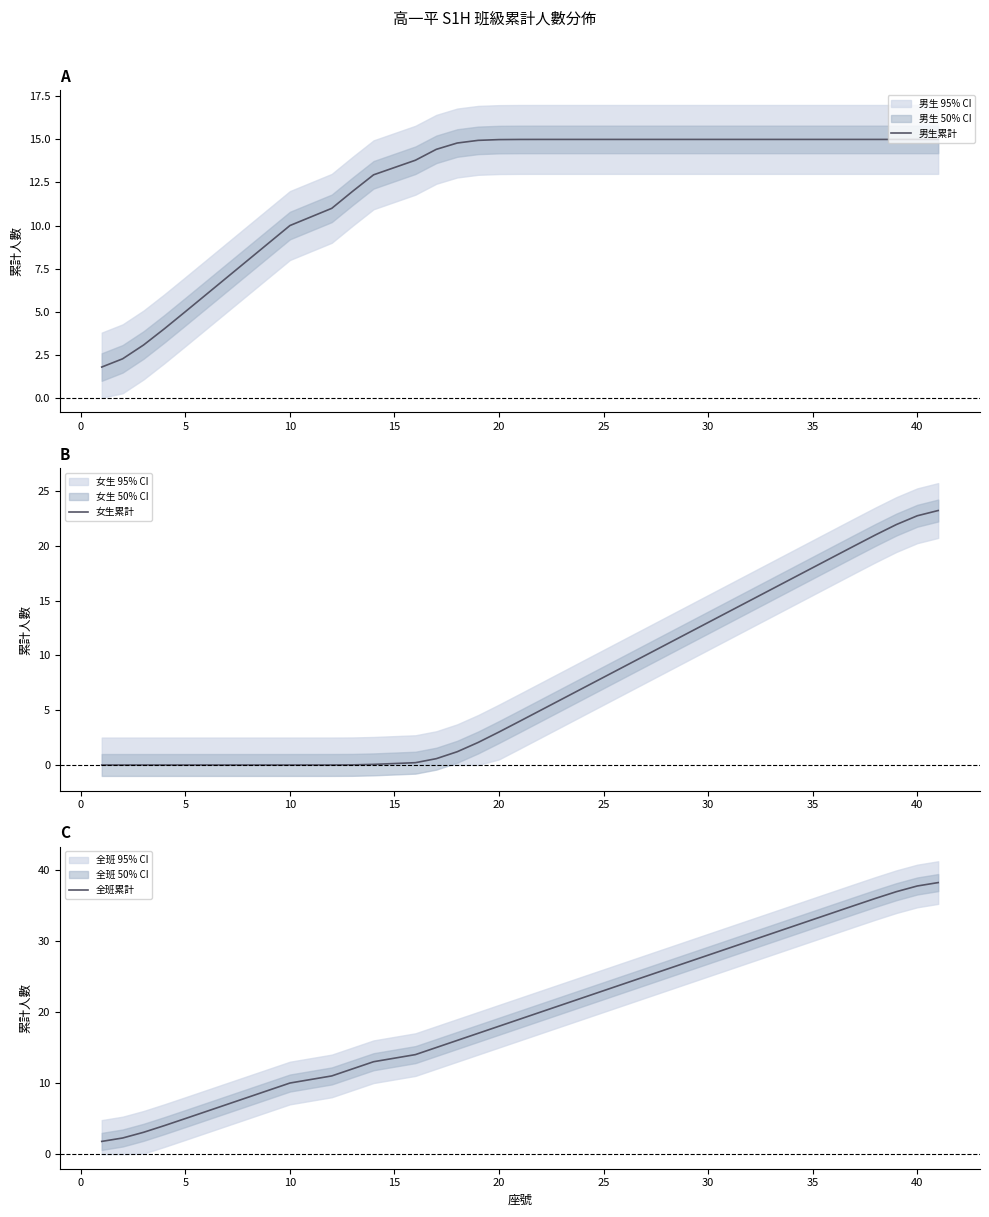

The 男生累計 series shows 15.0 at 35. True or false?

True